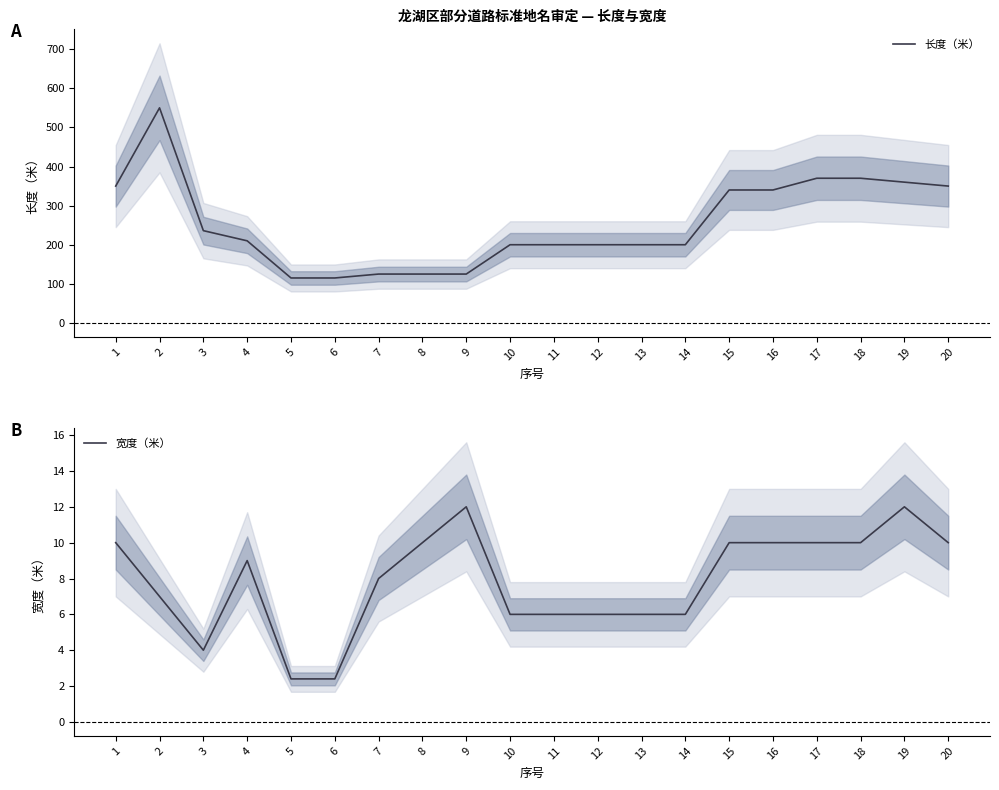

Reading left to right, list all the values displayed in this chart.

长度（米）: 350.0	550.0	236.0	210.0	115.0	115.0	125.0	125.0	125.0	200.0	200.0	200.0	200.0	200.0	340.0	340.0	370.0	370.0	360.0	350.0
宽度（米）: 10.0	7.0	4.0	9.0	2.4	2.4	8.0	10.0	12.0	6.0	6.0	6.0	6.0	6.0	10.0	10.0	10.0	10.0	12.0	10.0